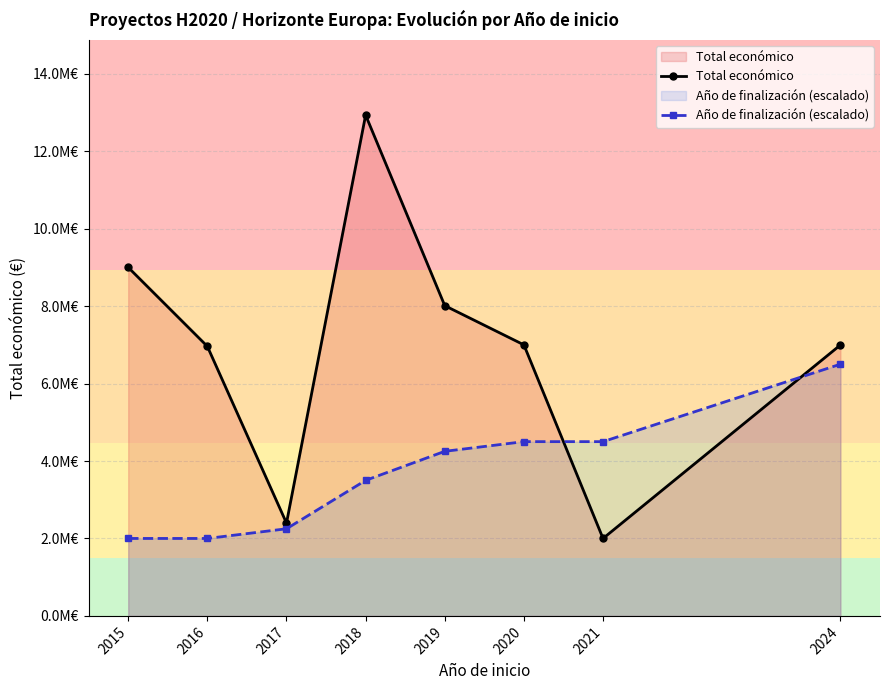

Which series has the largest range (max minus min)?

Total económico